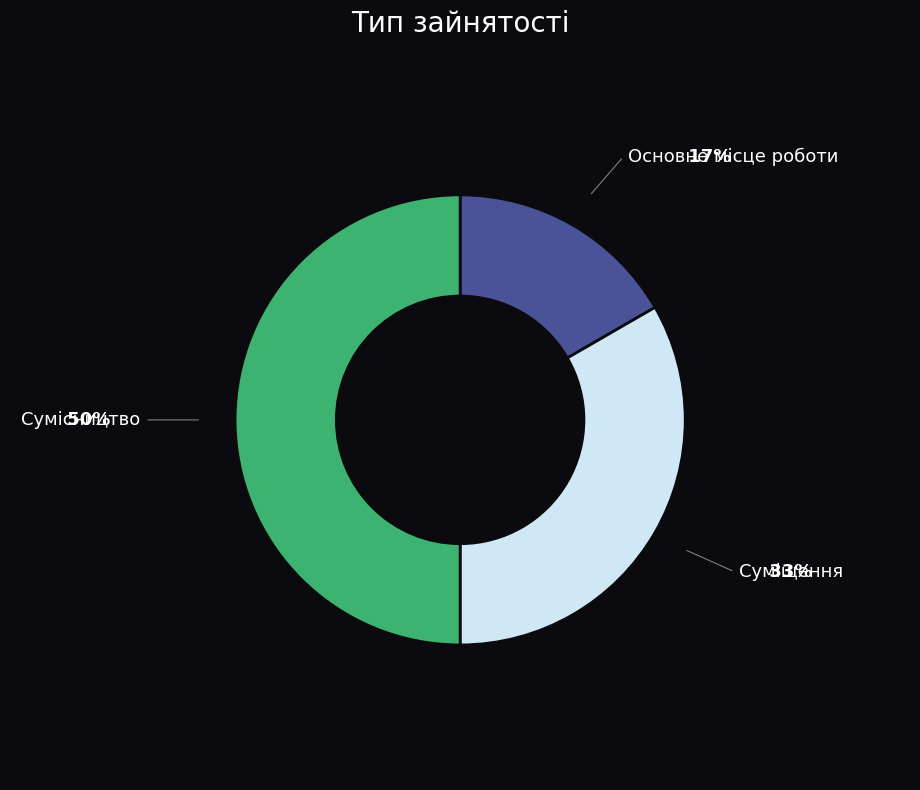

Do Сумісництво and Основне місце роботи together represent more than half of the pie?

Yes